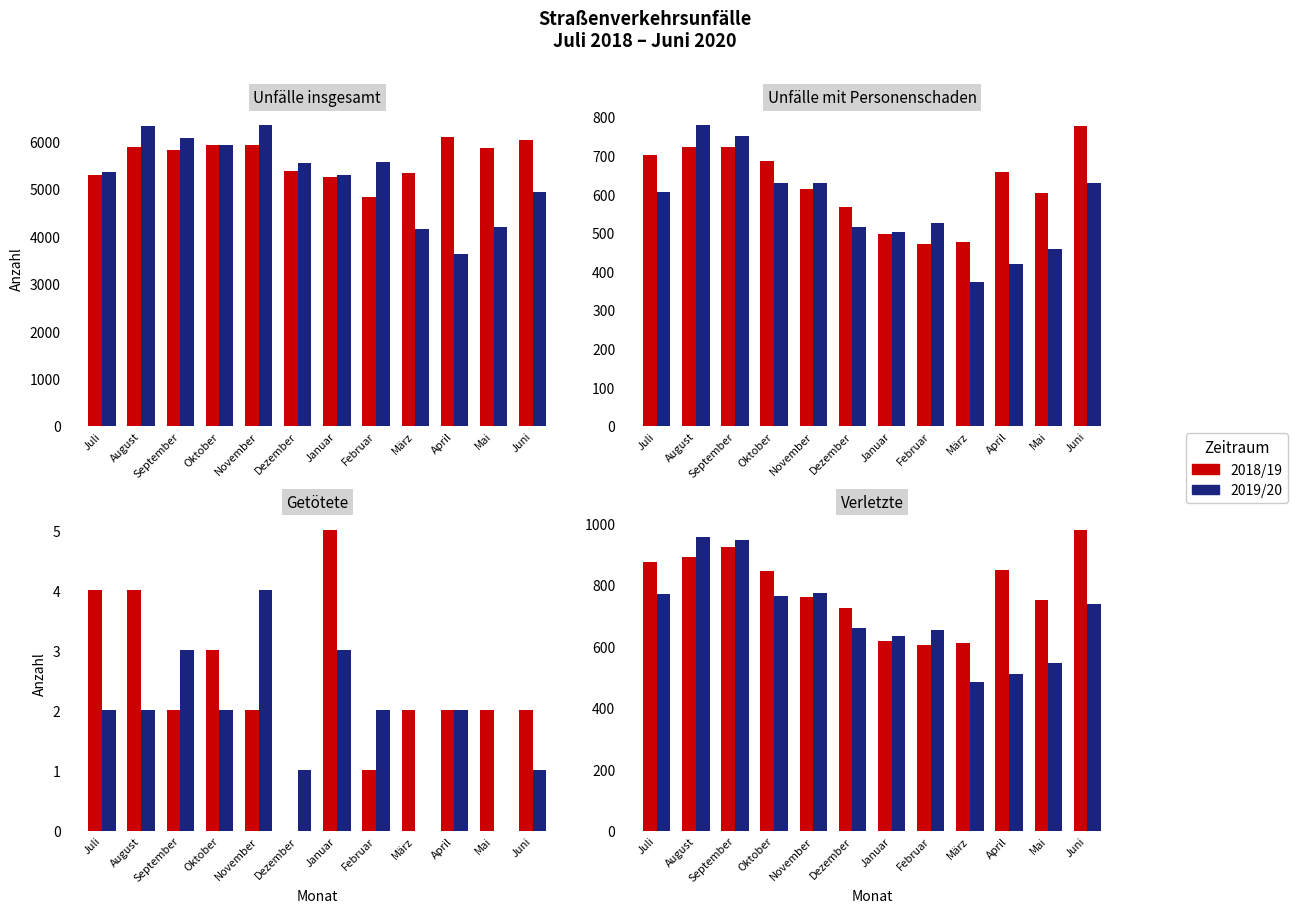

Which series has the largest total across all categories?

2018/19